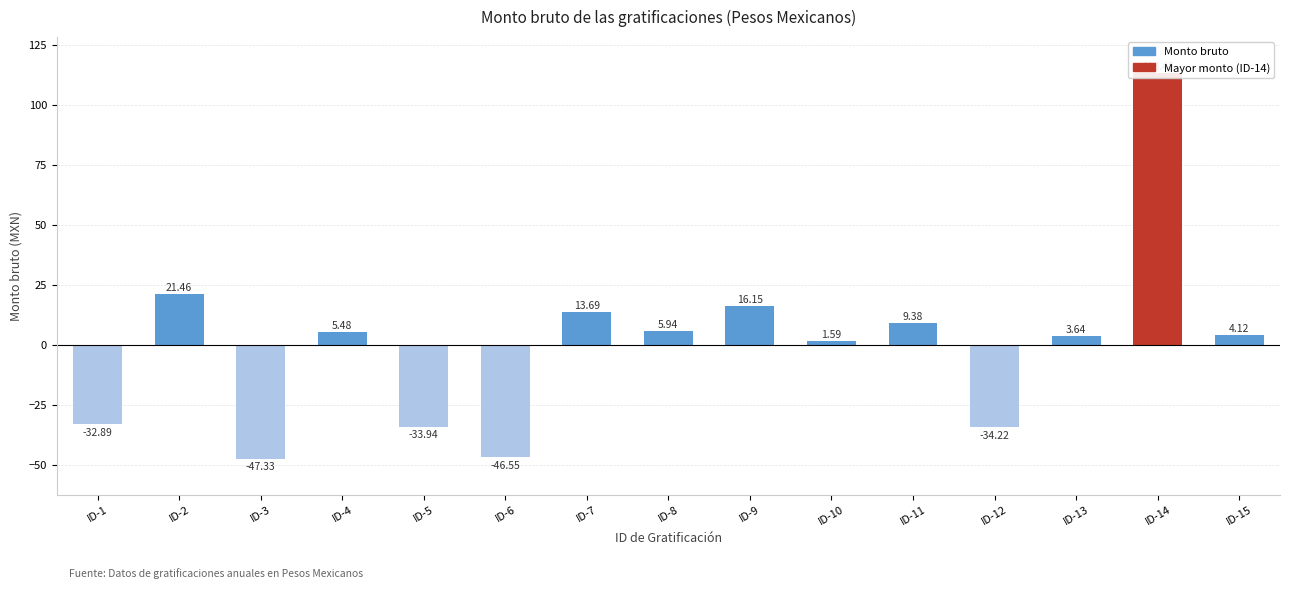

Where is the data nearest to the value 33?

ID-2